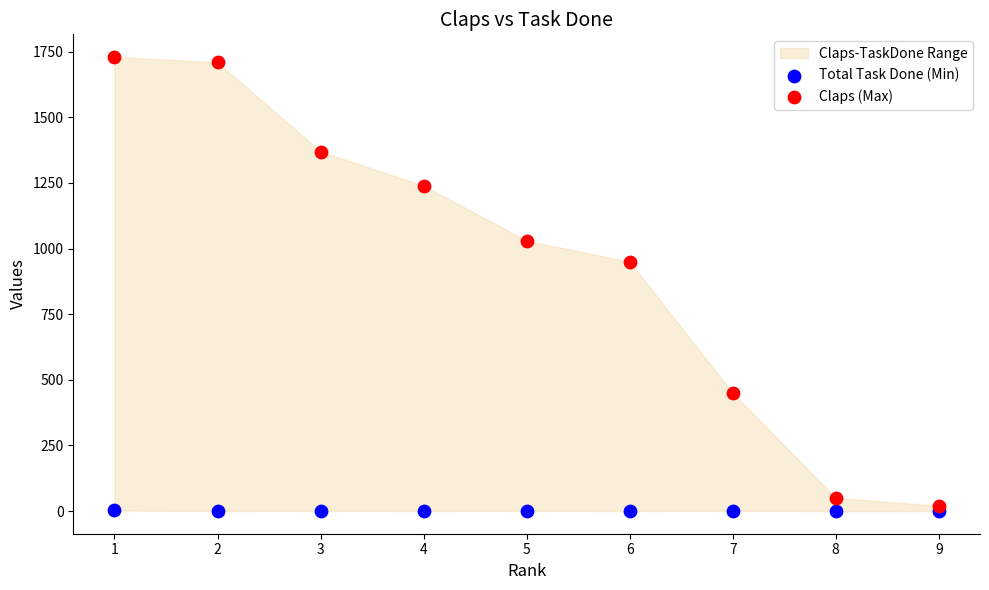

Across all data points, what is the range of X values (max minus min)?

8